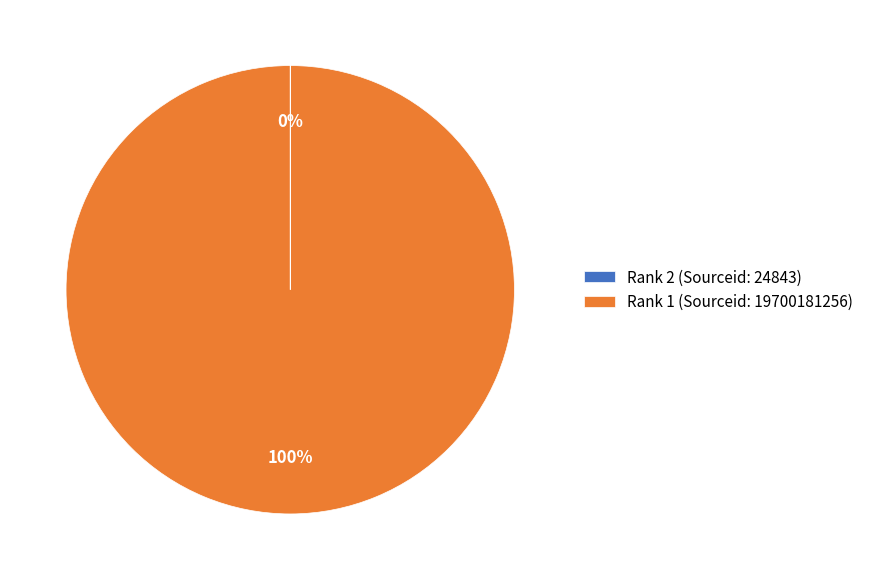

To the nearest percent, what is the difference between the largest and smallest slice percentages?

100%